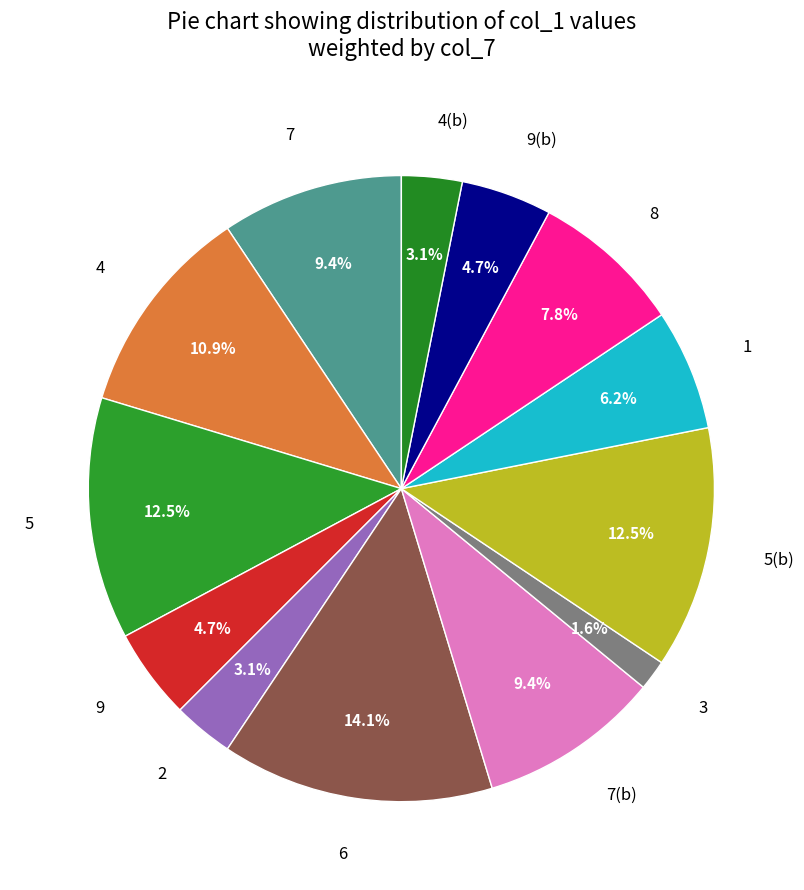

Approximately how many times larger is the value at 5(b) compared to 7?

1.3